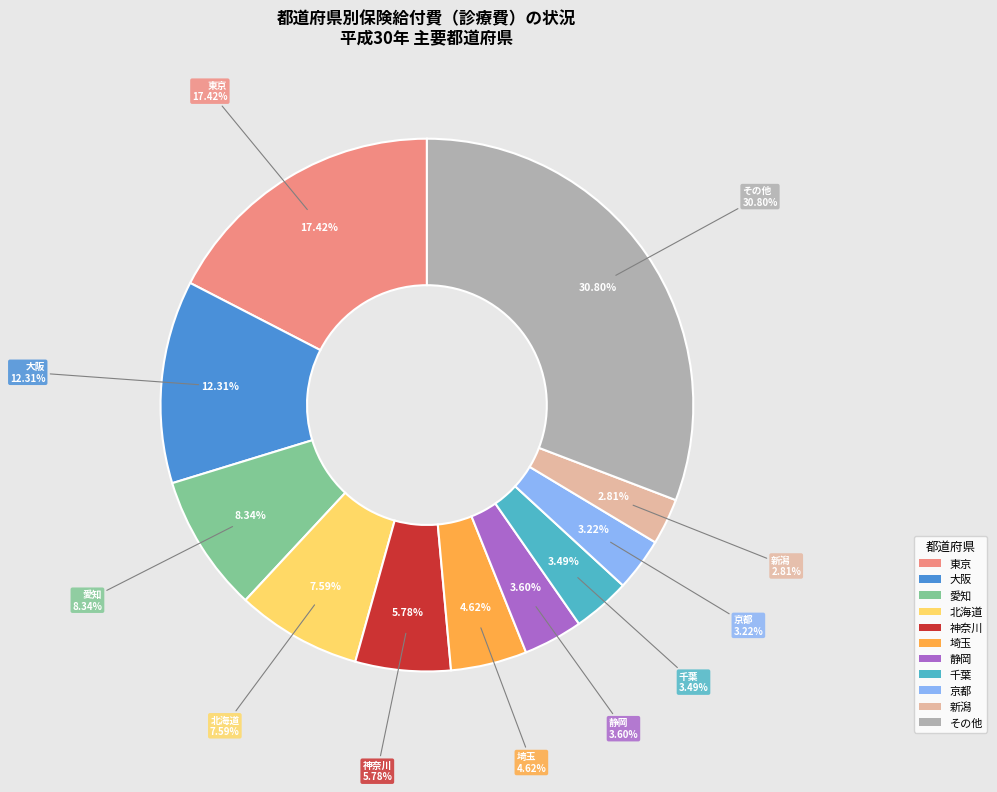

What portion of the pie excludes 新潟?

97.2%